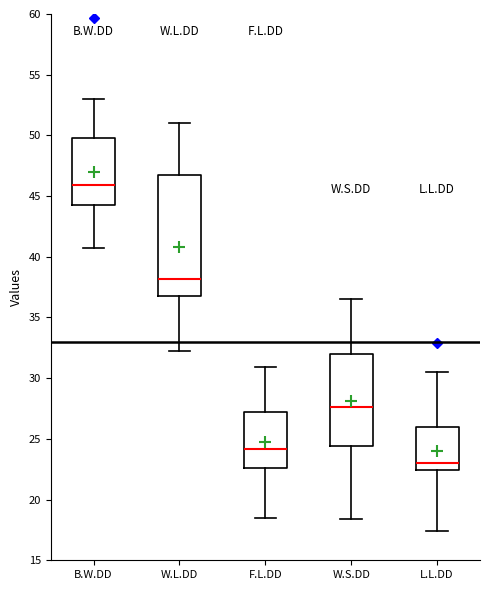

Which box is the tallest, from its lower edge to its upper edge?

W.L.DD